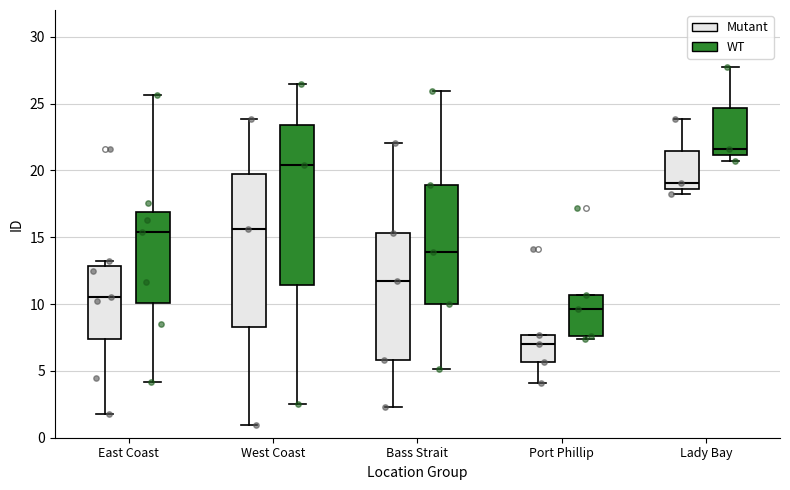

Which box has the highest median line?

Lady Bay (WT)